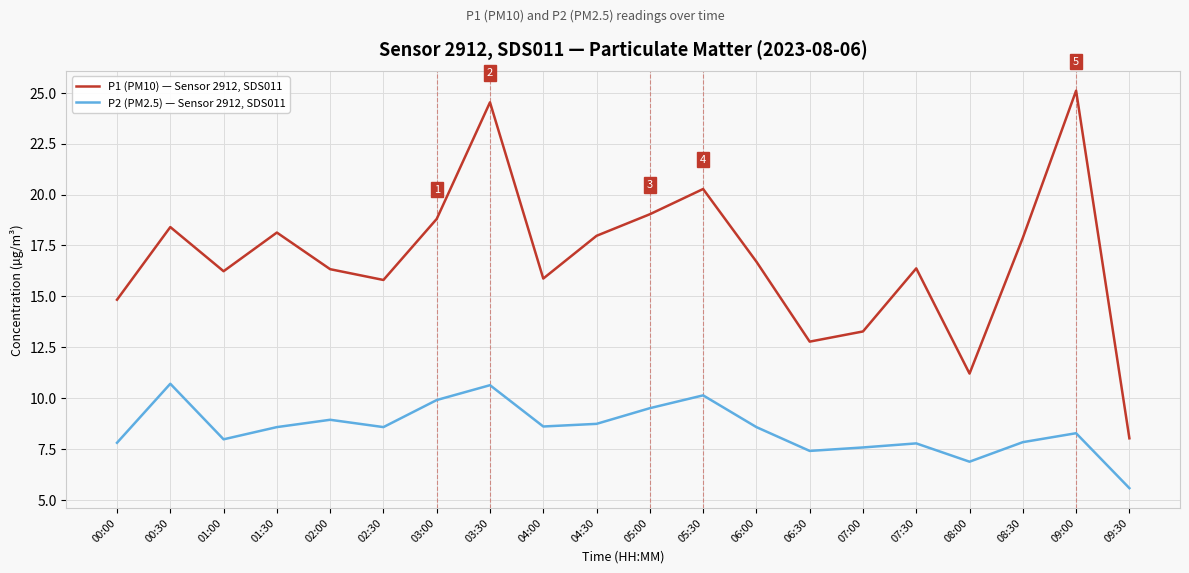

True or false: P1 (PM10) — Sensor 2912, SDS011 and P2 (PM2.5) — Sensor 2912, SDS011 intersect in this chart.

False